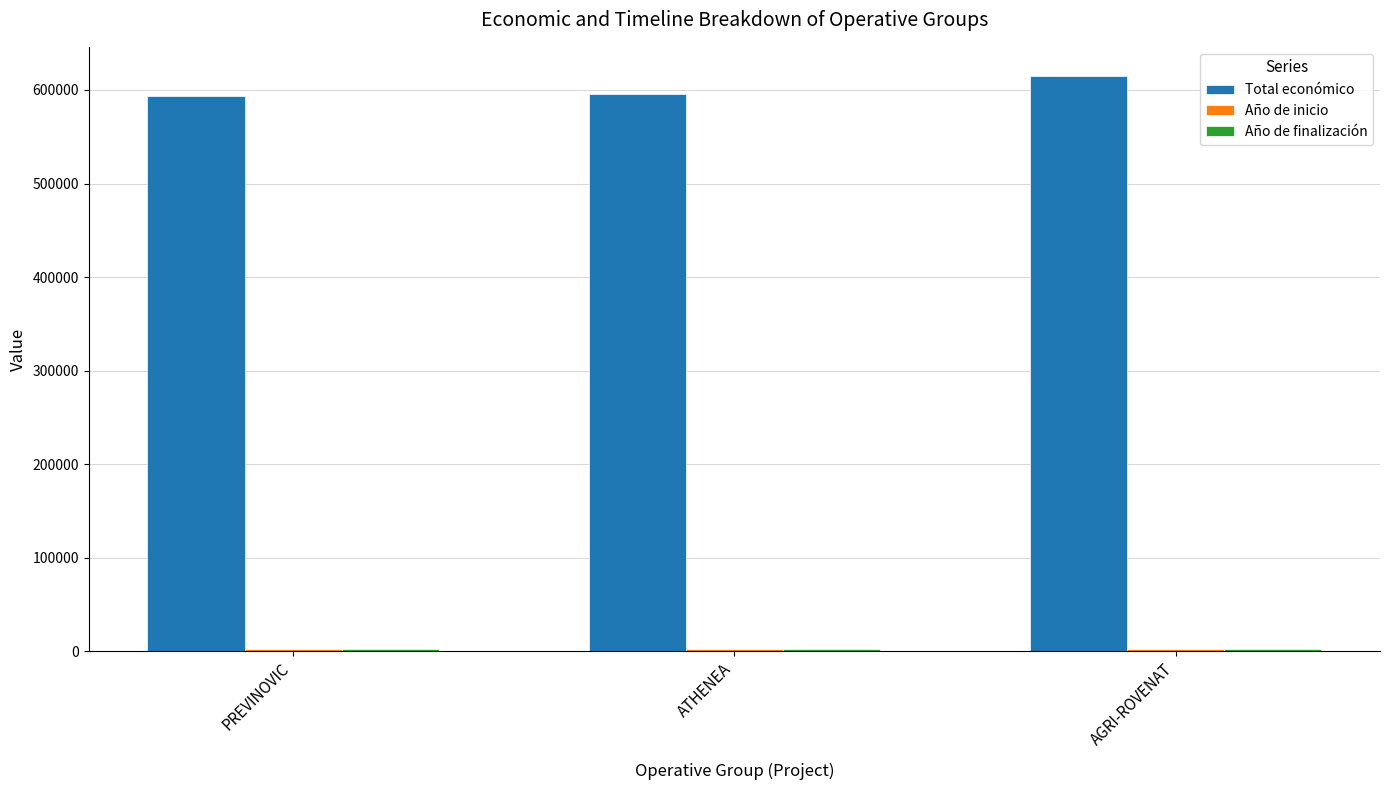

Which series has the largest total across all categories?

Total económico